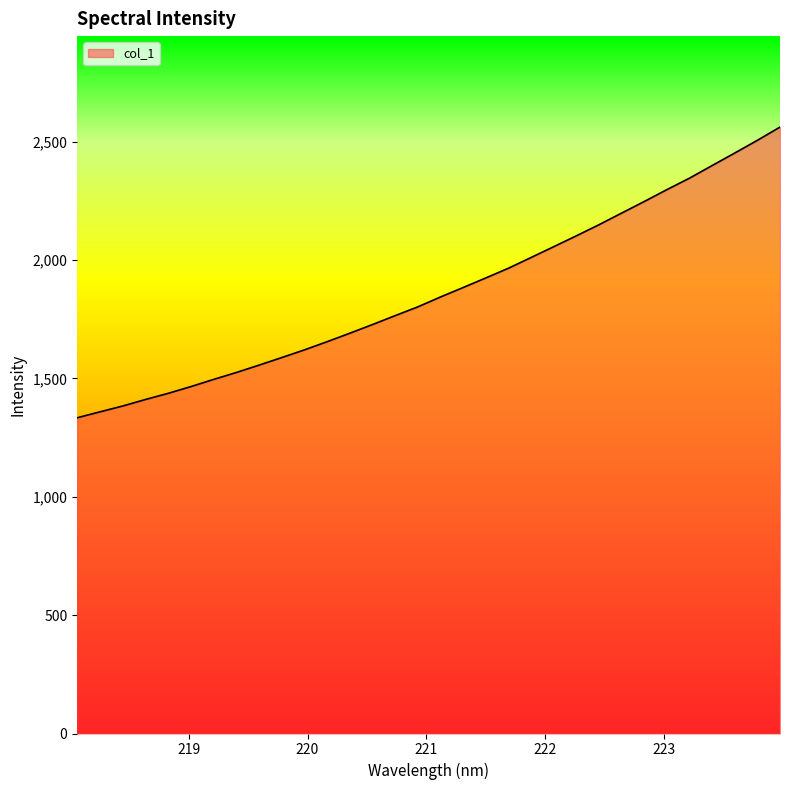

What is the smallest value displayed?

1334.1